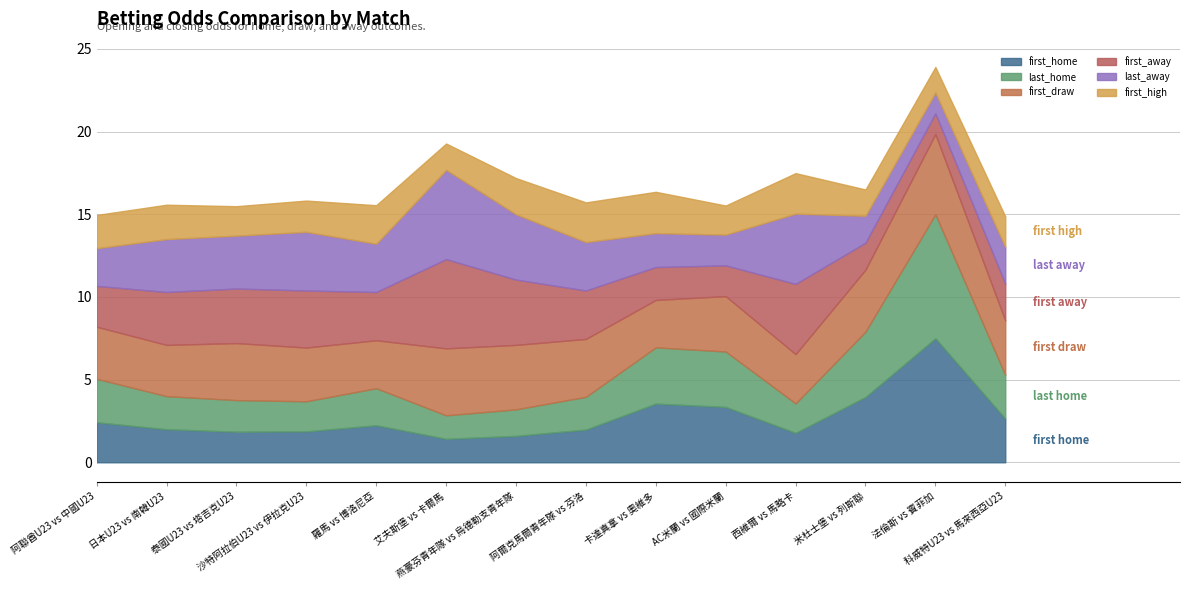

How many data points in last_away are above 2?

11